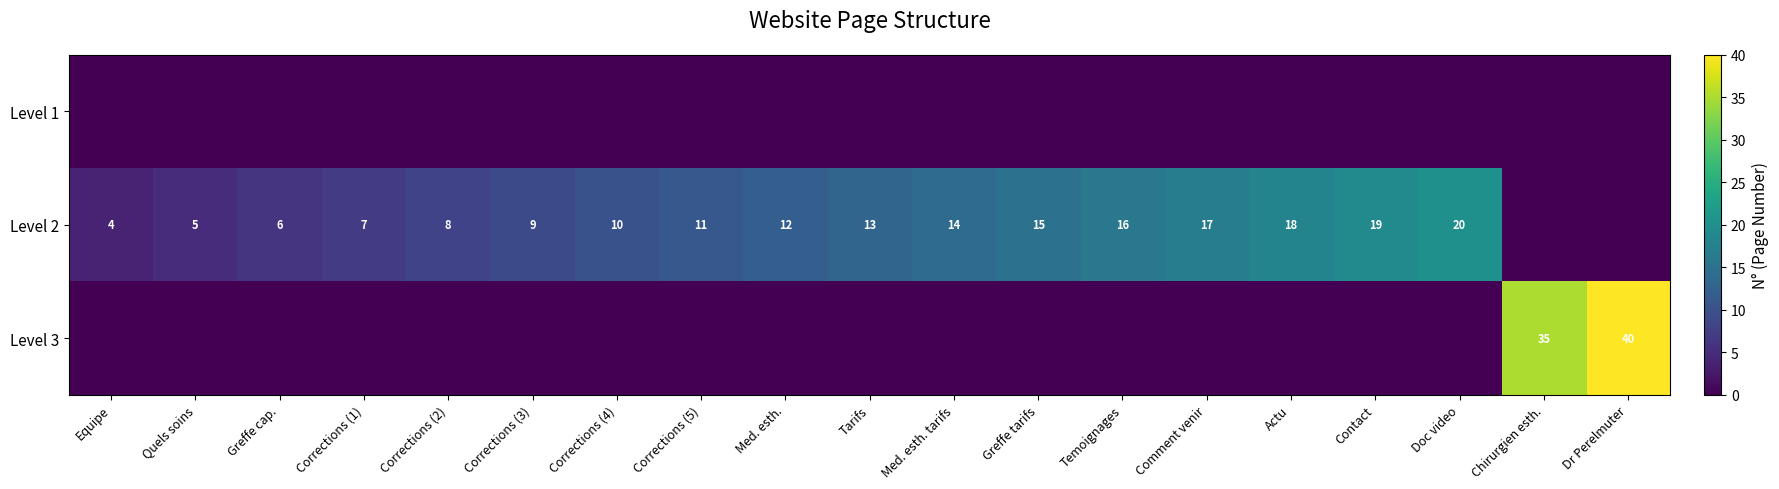

True or false: Level 2 has a value of 12 at Actu.

False